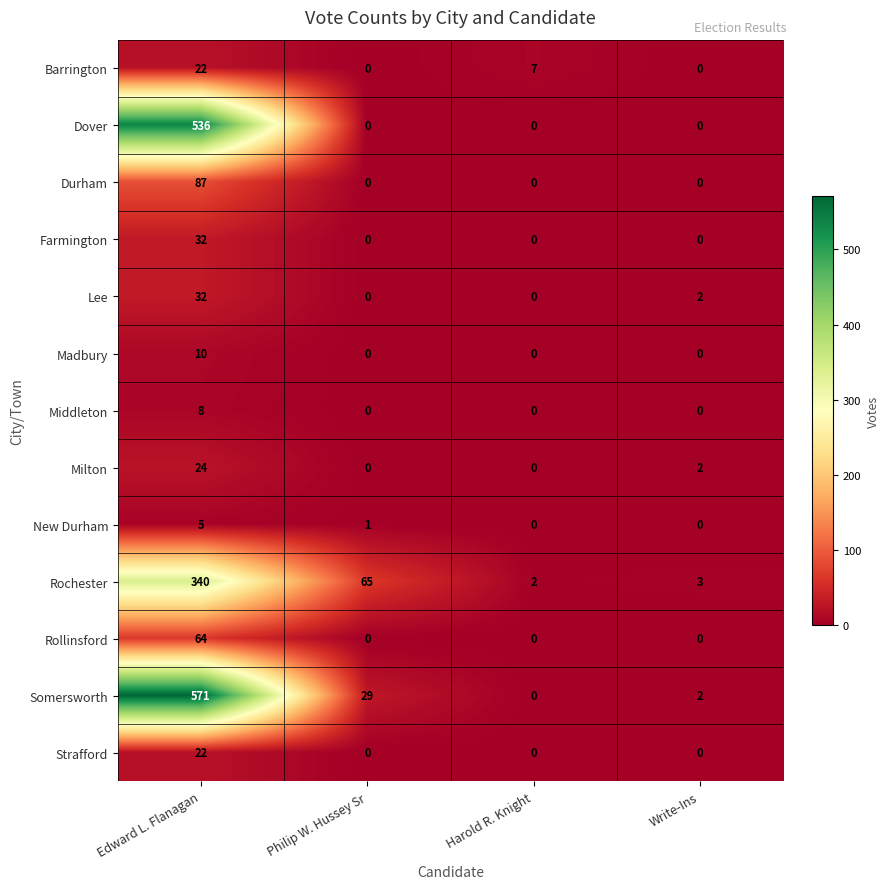

The value of New Durham at Edward L. Flanagan is 5. True or false?

True